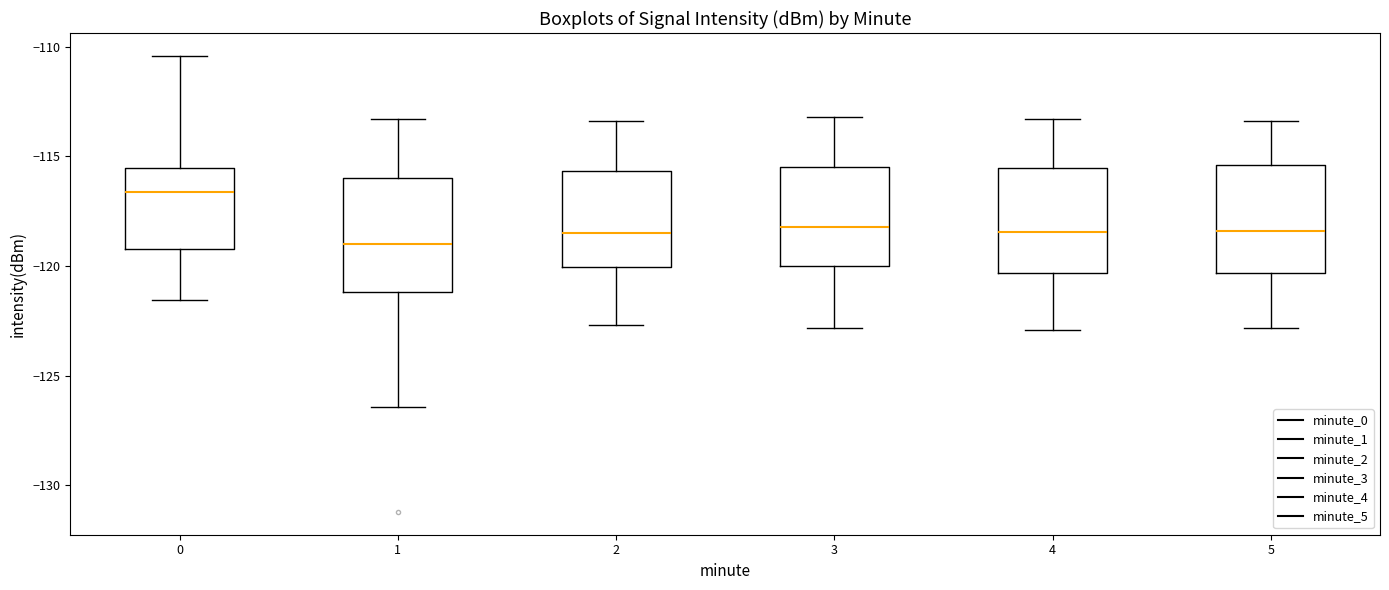

Reading left to right, transcribe this box plot: for each box, give where its median line is, the range the box spans, and where its two whiskers end, as read against the y-axis. The values are not printed on the chart, so give them approximately, as read against the axis.

0: median -116.5, box -119.0 to -115.5, whiskers -121.5 to -110.5
1: median -119.0, box -121.0 to -116.0, whiskers -126.5 to -113.5
2: median -118.5, box -120.0 to -115.5, whiskers -122.5 to -113.5
3: median -118.0, box -120.0 to -115.5, whiskers -123.0 to -113.0
4: median -118.5, box -120.5 to -115.5, whiskers -123.0 to -113.5
5: median -118.5, box -120.5 to -115.5, whiskers -123.0 to -113.5